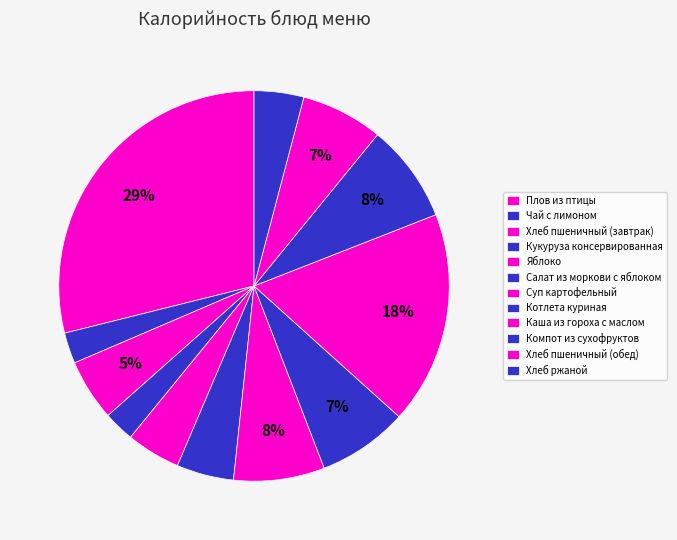

Is the sum of Компот из сухофруктов and Суп картофельный greater than half?

No